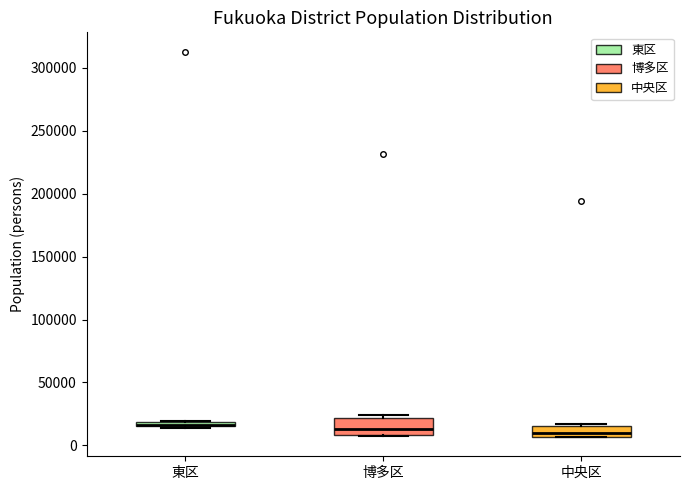

Where is the upper edge of the box for 博多区 on the y-axis? The values are not printed on the chart, so give them approximately, as read against the axis.

20000